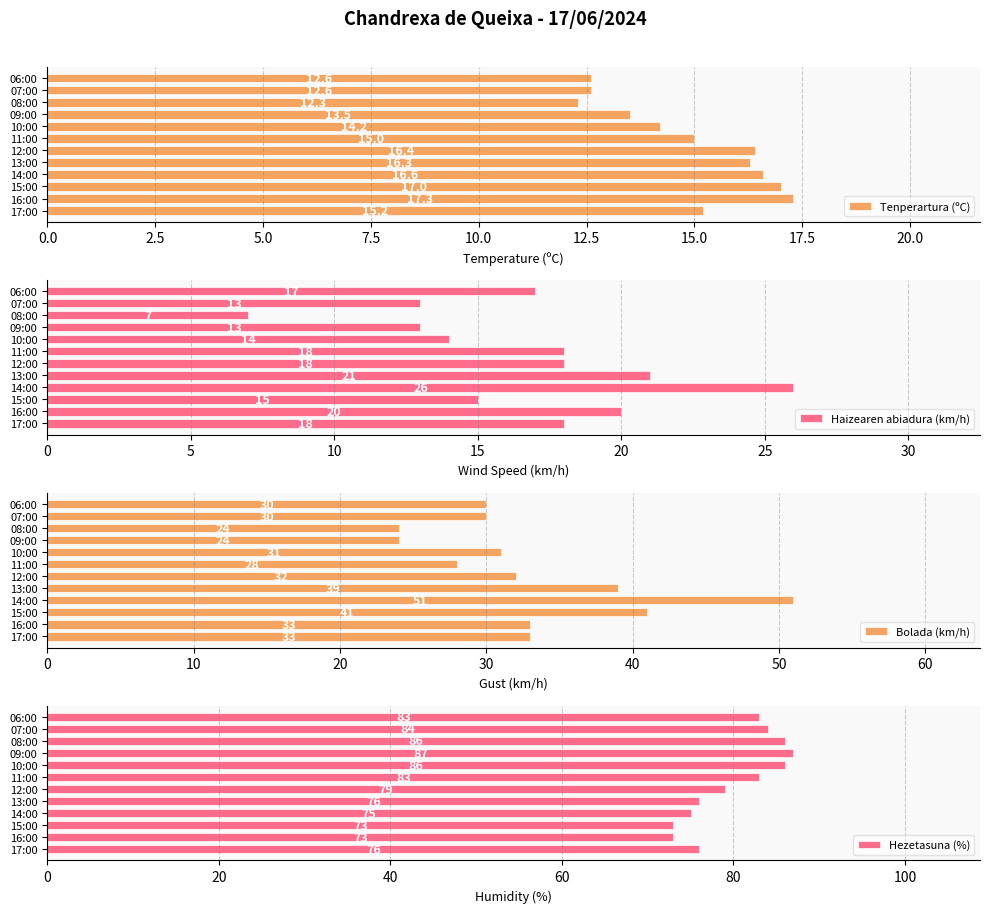

The Tenperartura (ºC) series shows 6.3 at 12:00. True or false?

False